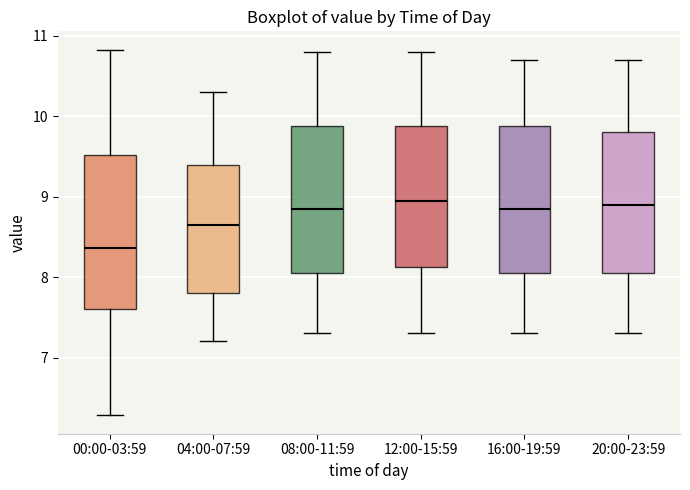

Reading left to right, transcribe this box plot: for each box, give where its median line is, the range the box spans, and where its two whiskers end, as read against the y-axis. The values are not printed on the chart, so give them approximately, as read against the axis.

00:00-03:59: median 8.4, box 7.6 to 9.5, whiskers 6.3 to 10.8
04:00-07:59: median 8.7, box 7.8 to 9.4, whiskers 7.2 to 10.3
08:00-11:59: median 8.9, box 8.1 to 9.9, whiskers 7.3 to 10.8
12:00-15:59: median 9.0, box 8.1 to 9.9, whiskers 7.3 to 10.8
16:00-19:59: median 8.9, box 8.1 to 9.9, whiskers 7.3 to 10.7
20:00-23:59: median 8.9, box 8.1 to 9.8, whiskers 7.3 to 10.7